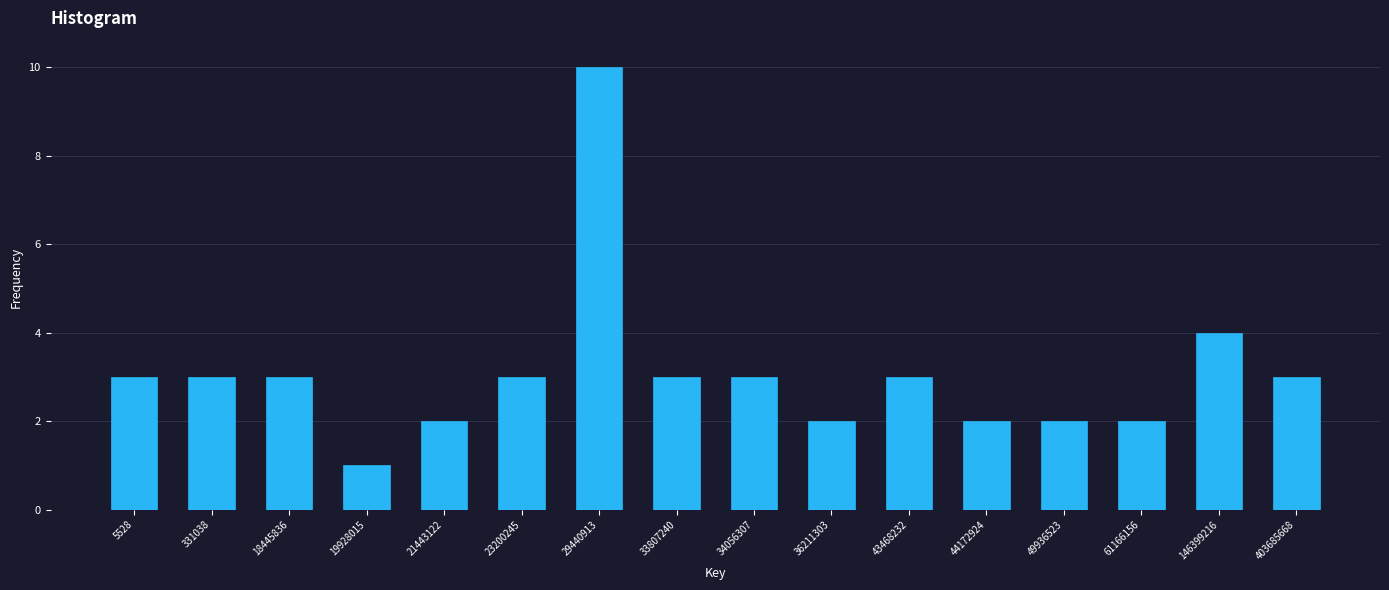

Reading left to right, extract all data points from this chart.

3	3	3	1	2	3	10	3	3	2	3	2	2	2	4	3